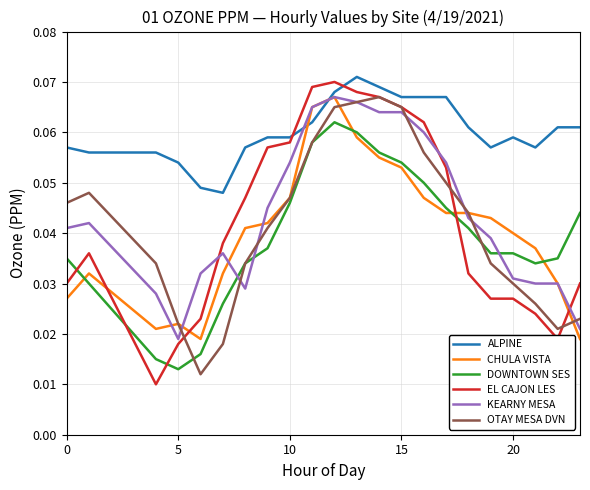

Which series ends up on top after the final intersection of EL CAJON LES and KEARNY MESA?

EL CAJON LES